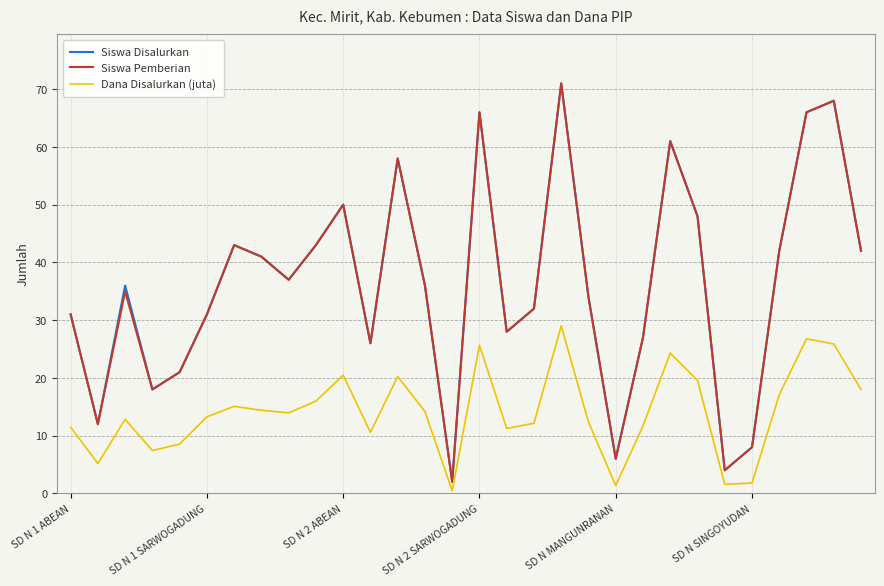

What is the difference between the maximum and second lowest values in the Siswa Disalurkan series?

67.0